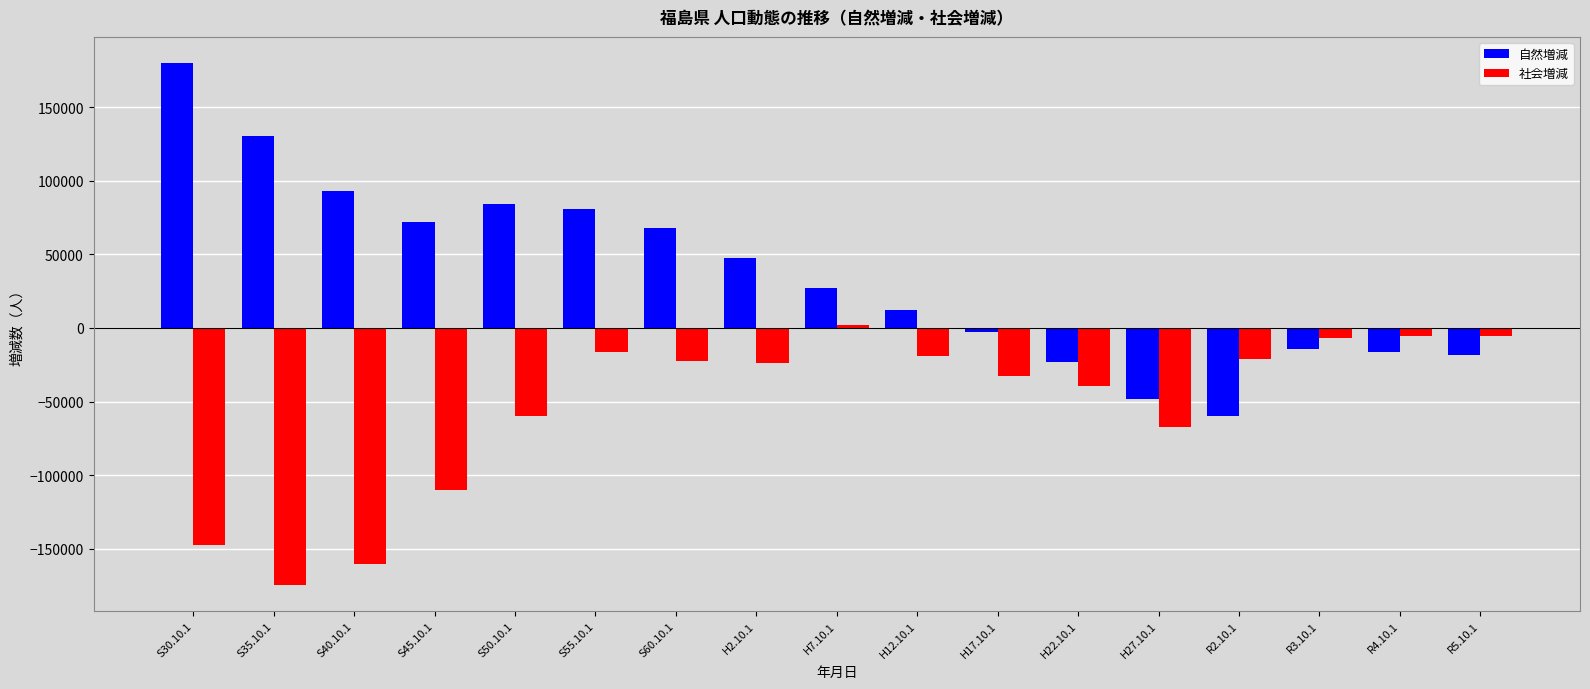

Which series has the widest spread of values?

自然増減